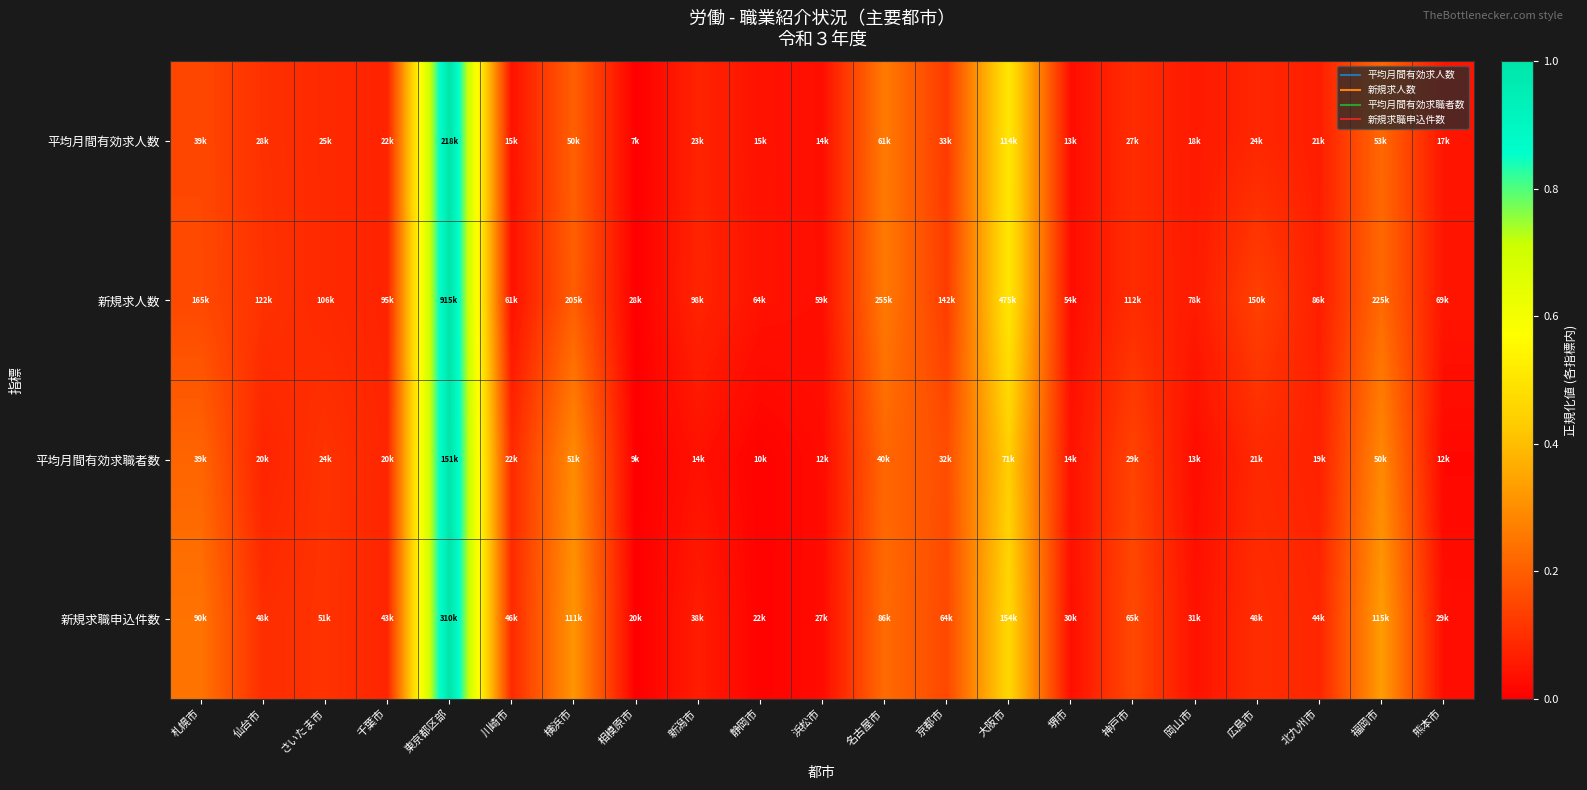

Which series has the widest spread of values?

新規求人数